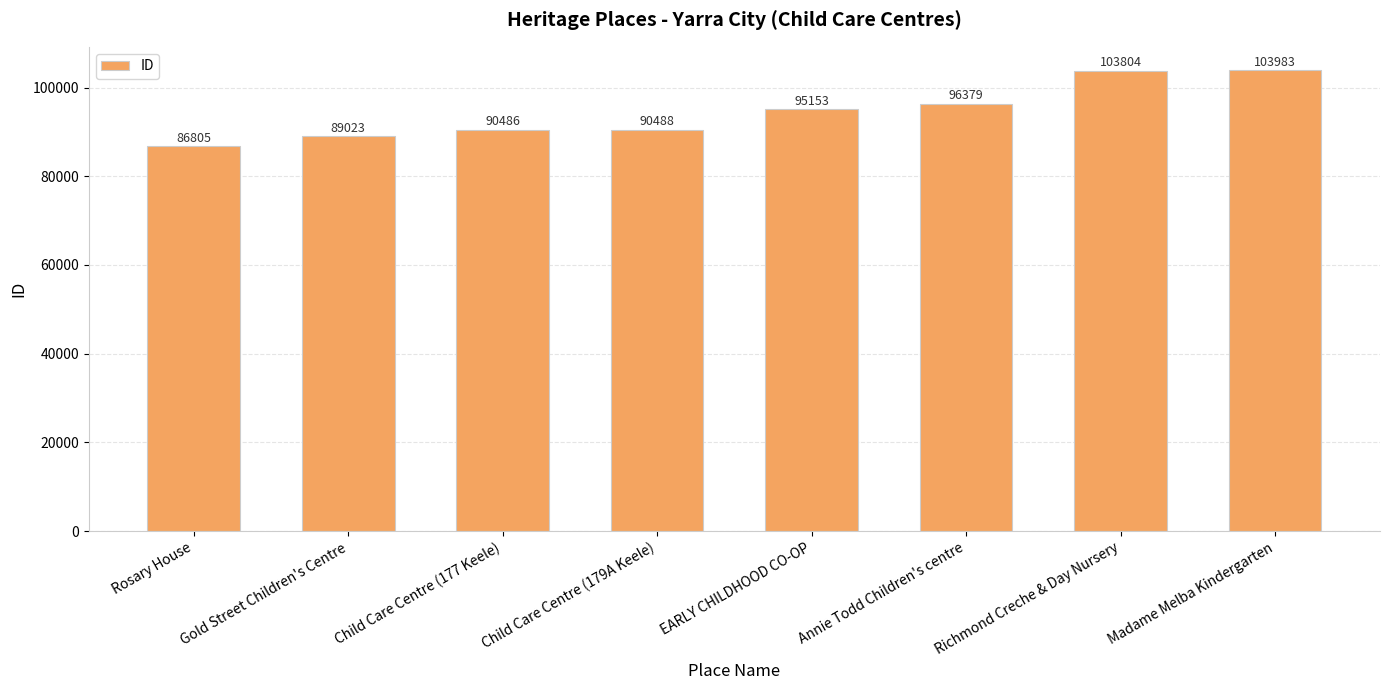

The value at EARLY CHILDHOOD CO-OP is 95153. True or false?

True